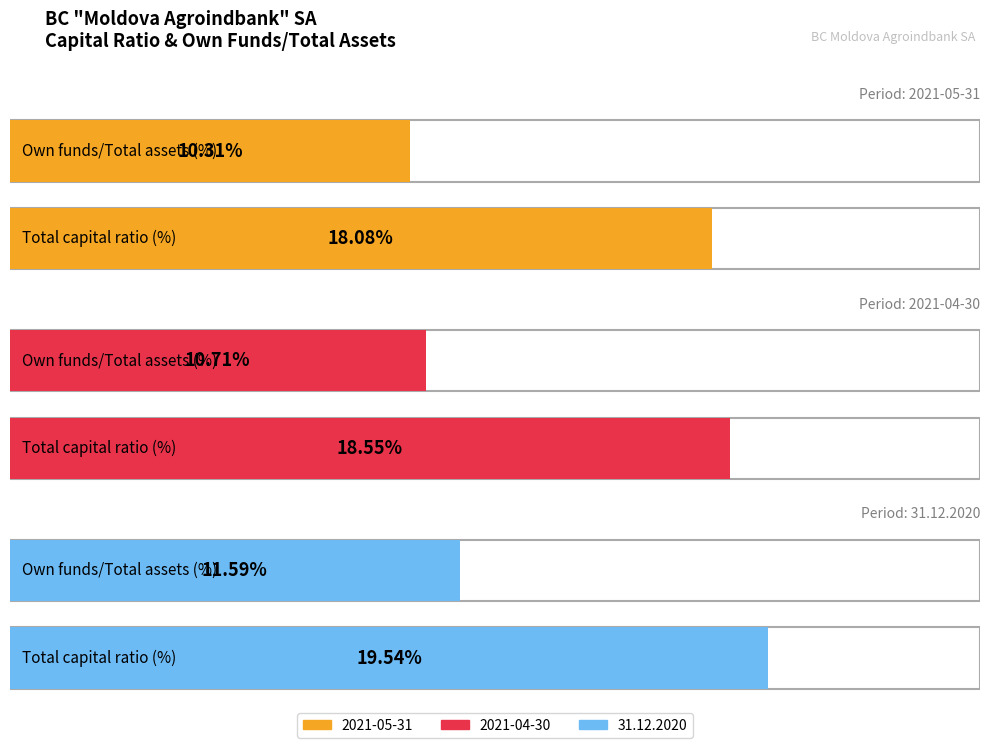

What is the total value across all series at Own funds/Total assets (%)?

32.6